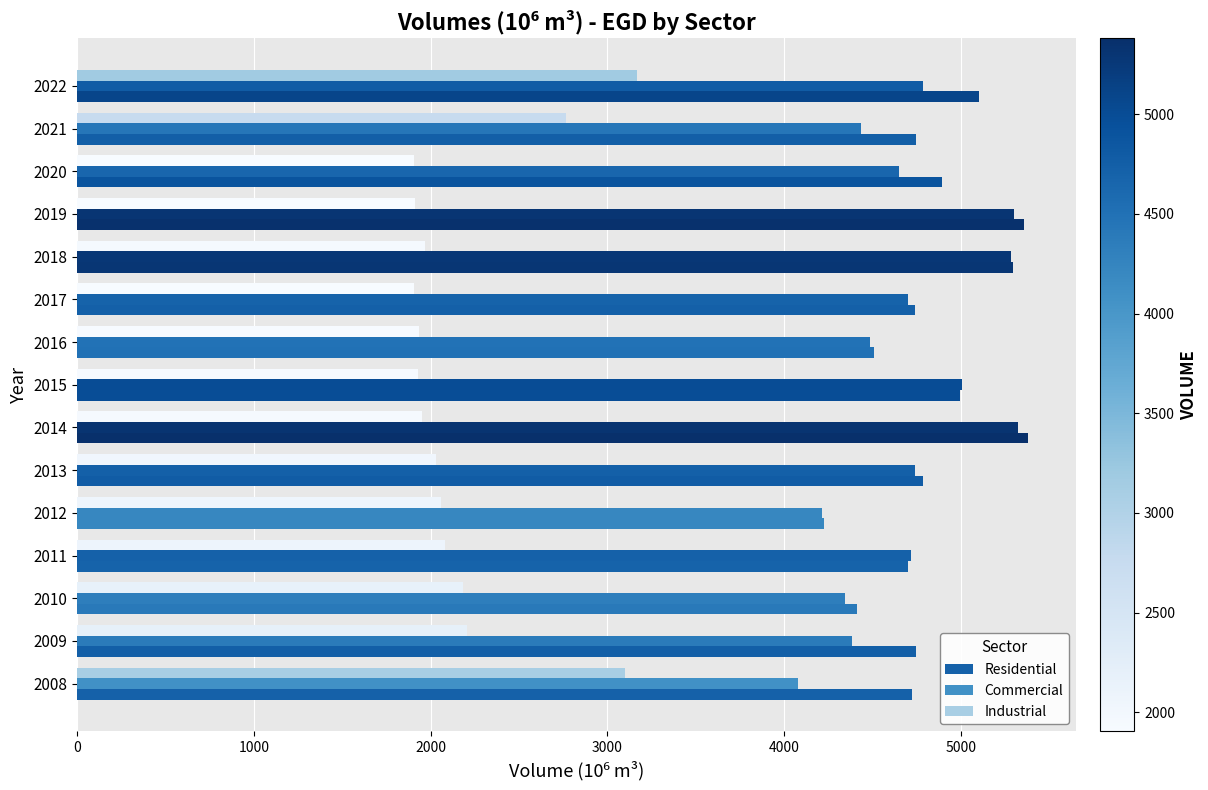

Count the number of categories in the chart.

15